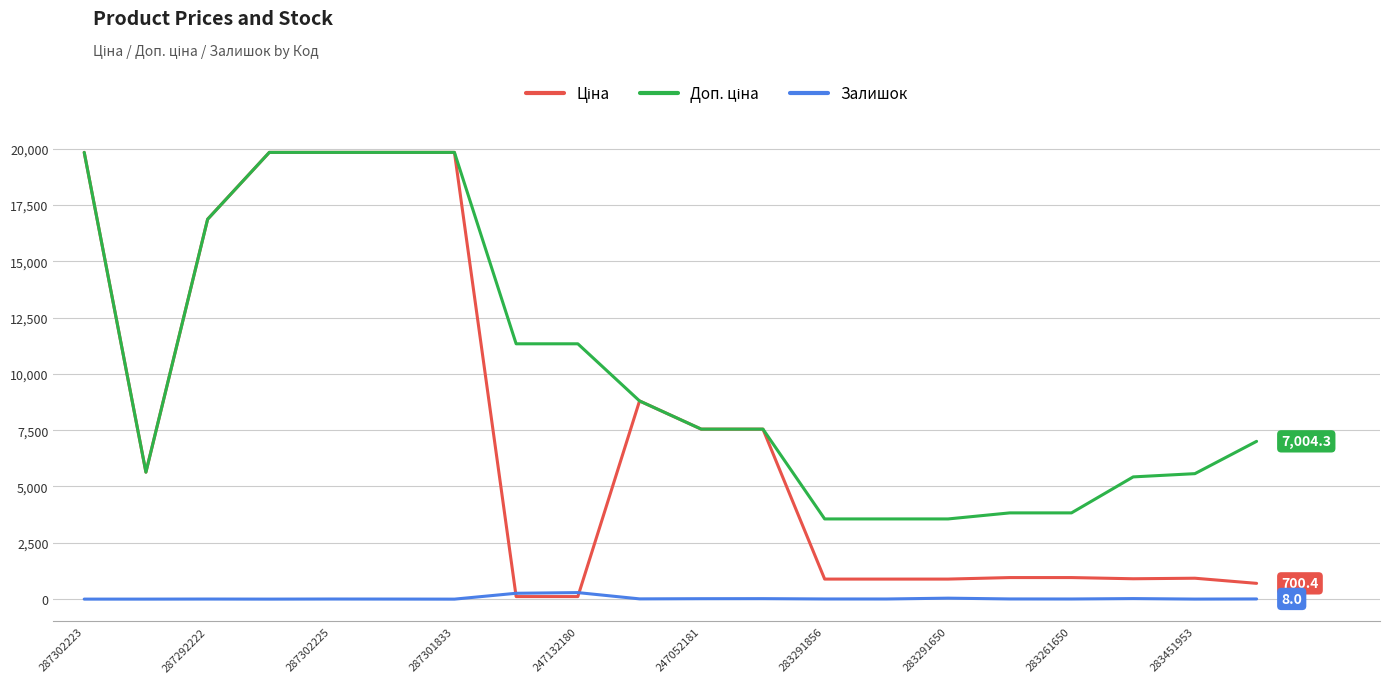

How many lines are shown in the chart?

3